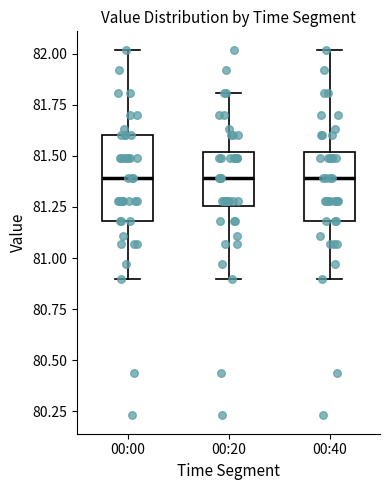

Reading left to right, read every box against the y-axis: the position of its median line, the range the box covers, and the ends of its whiskers. The values are not printed on the chart, so give them approximately, as read against the axis.

00:00: median 81.40, box 81.20 to 81.60, whiskers 80.90 to 82.00
00:20: median 81.40, box 81.25 to 81.50, whiskers 80.90 to 81.80
00:40: median 81.40, box 81.20 to 81.50, whiskers 80.90 to 82.00